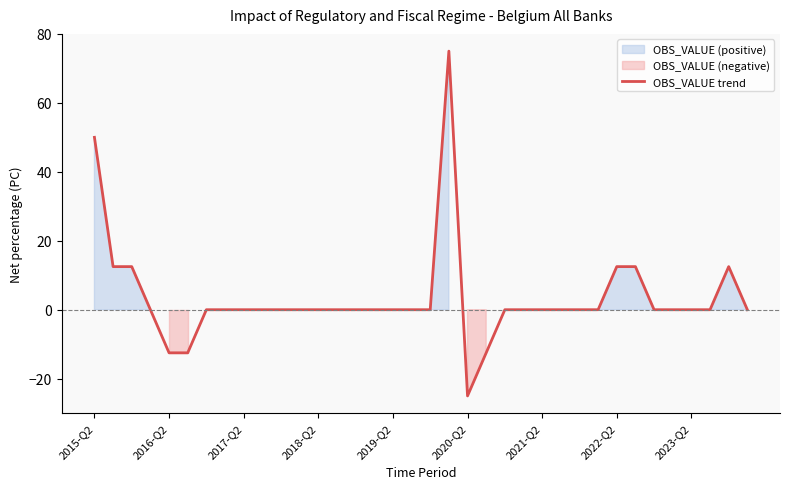

What is the greatest value displayed?

75.0